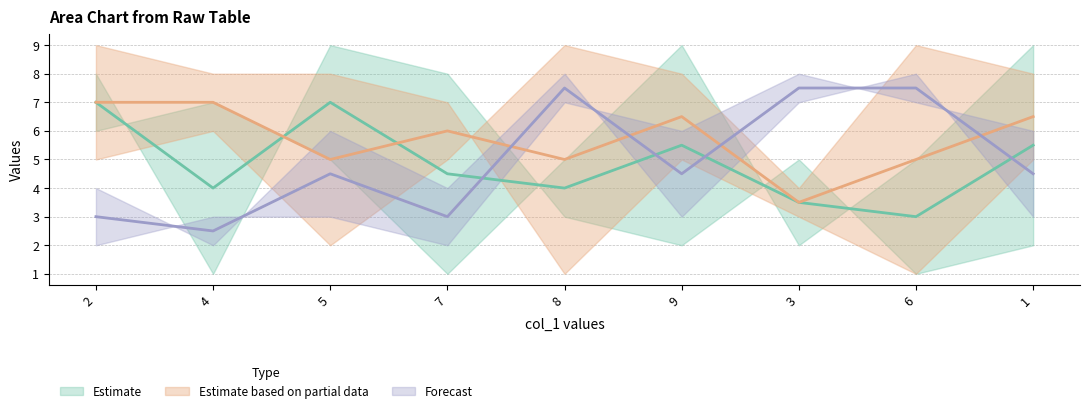

Is the value of col_7 at 2 greater than the value of col_9 at 9?

No